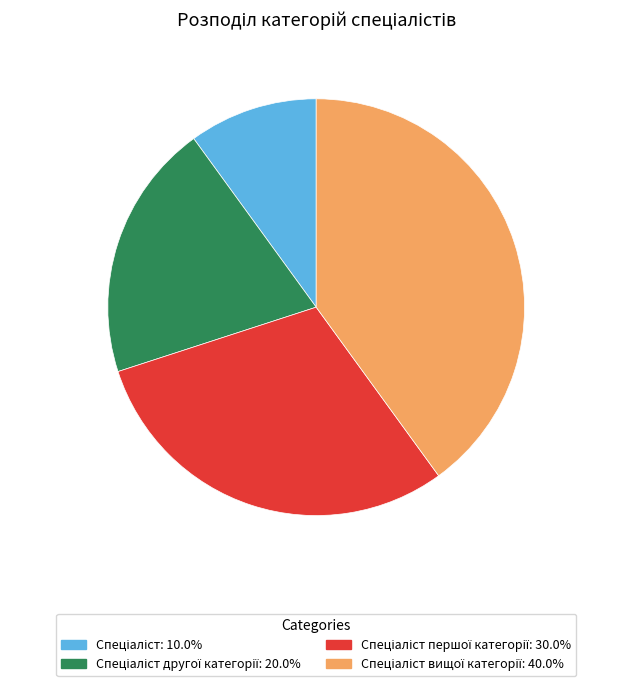

Is there any slice that represents more than half of the pie?

No